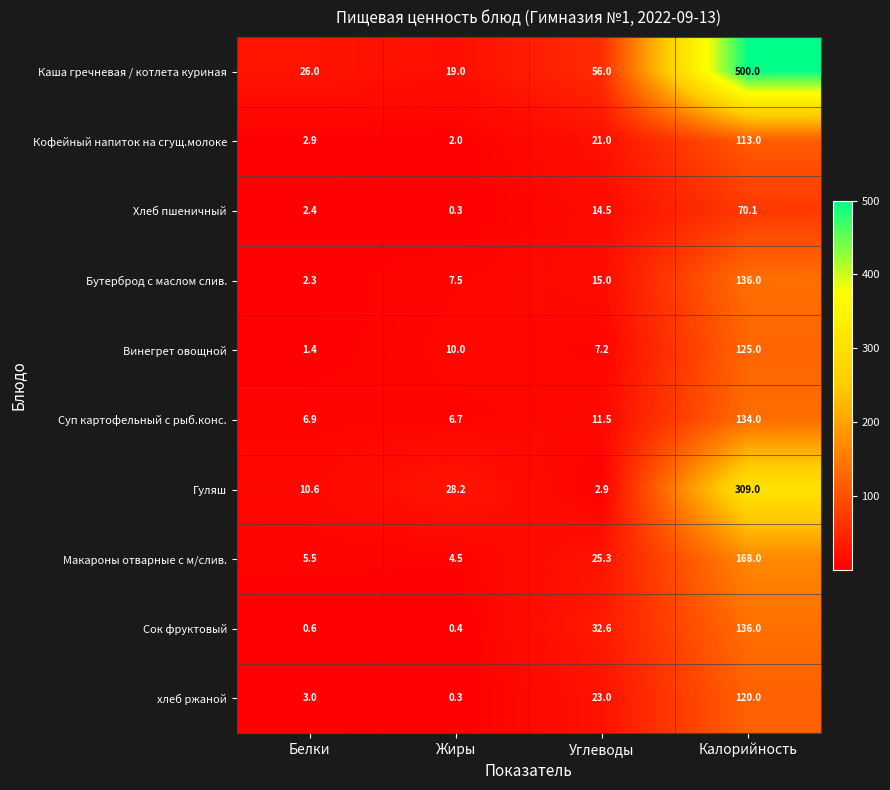

What is the sum of all Сок фруктовый values?

169.6